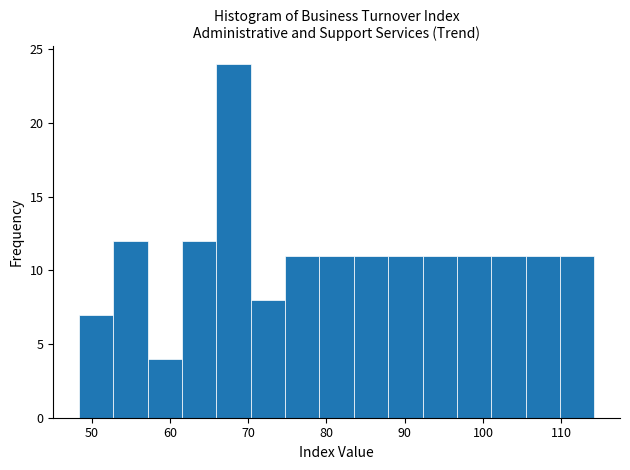

Reading left to right, transcribe this chart: for each bar, give the range it covers on the x-axis and its height. Neither the bar edges nor the heights are printed on the chart, so give them approximately, as read against the axes.

48 to 53: 7
53 to 57: 12
57 to 62: 4
62 to 66: 12
66 to 70: 24
70 to 75: 8
75 to 79: 11
79 to 83: 11
83 to 88: 11
88 to 92: 11
92 to 97: 11
97 to 101: 11
101 to 105: 11
105 to 110: 11
110 to 114: 11